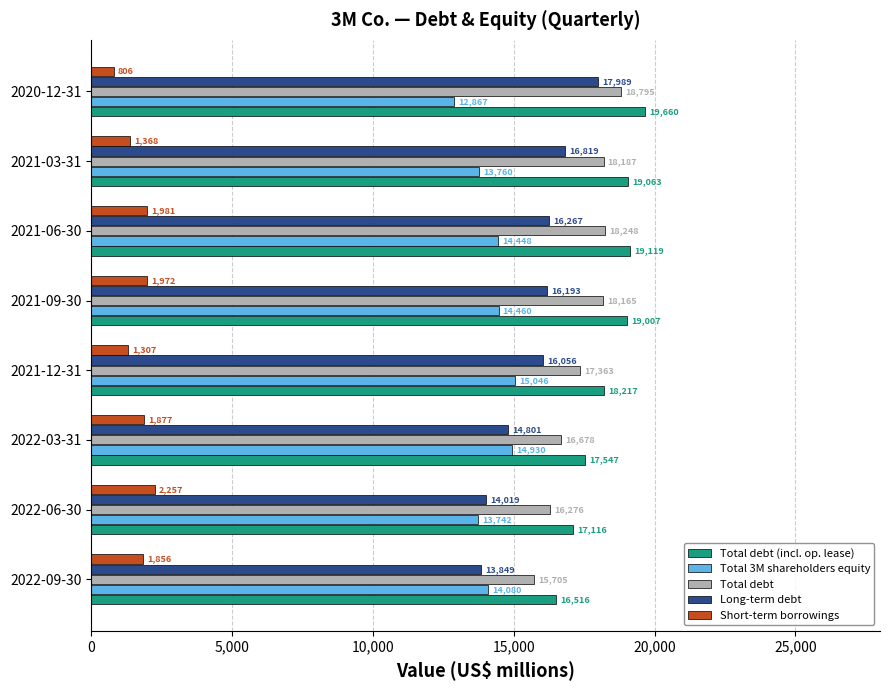

Is the value of Total 3M shareholders equity at 2021-03-31 greater than the value of Short-term borrowings at 2021-09-30?

Yes